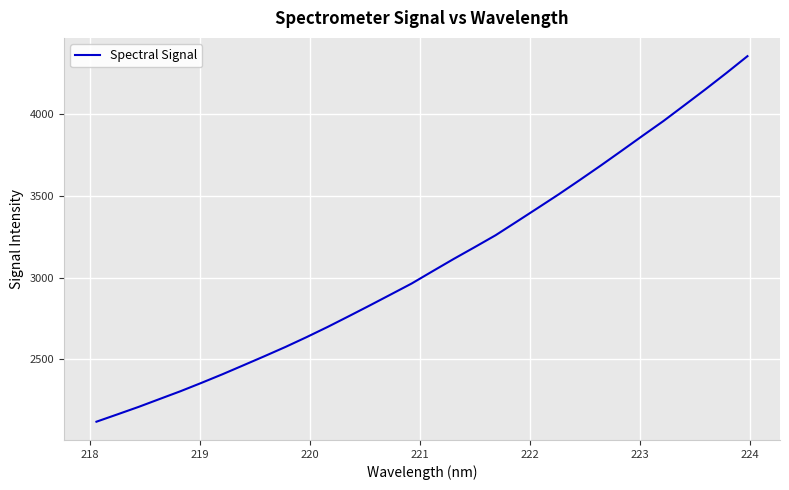

What is the greatest value displayed?

4356.8